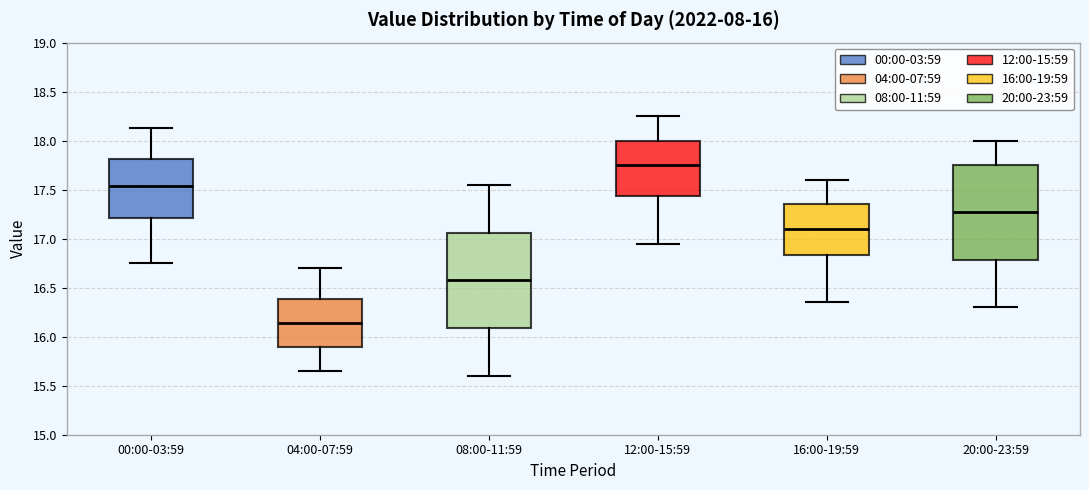

Which box's median line is the lowest?

04:00-07:59